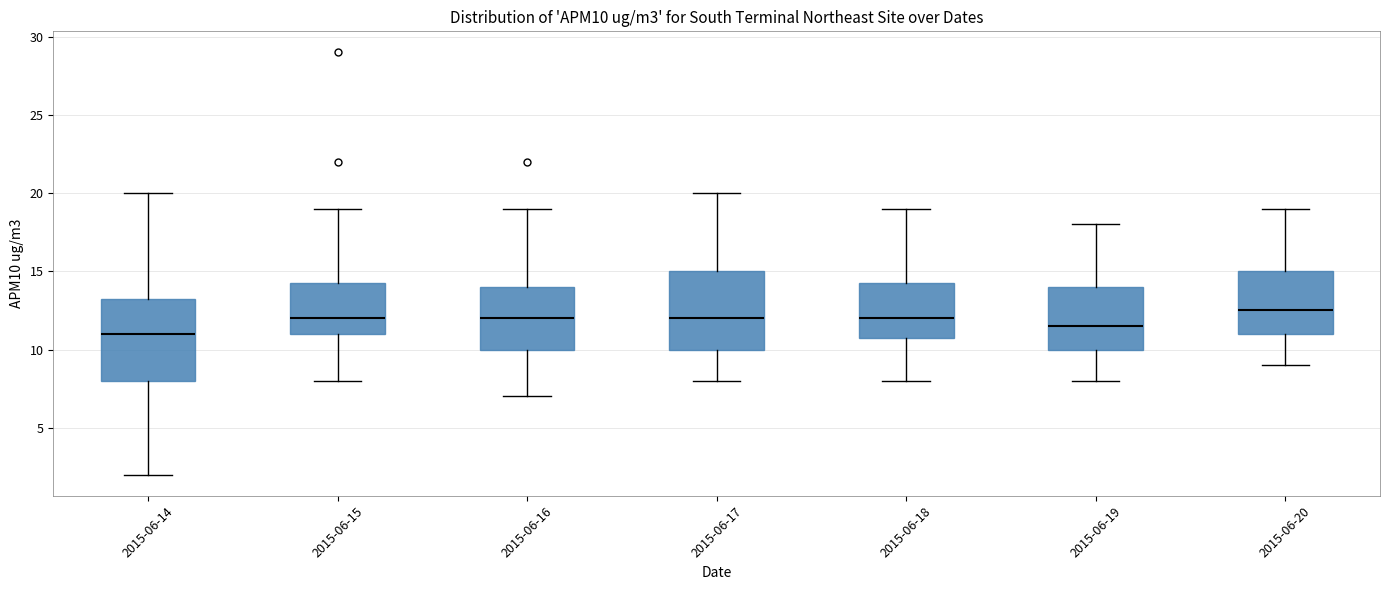

Which box's median line is the lowest?

2015-06-14